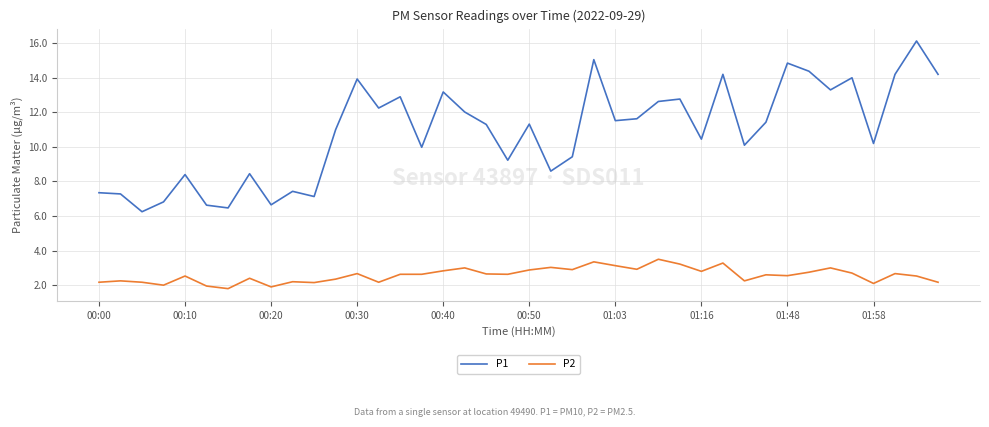

Which series has the largest range (max minus min)?

P1